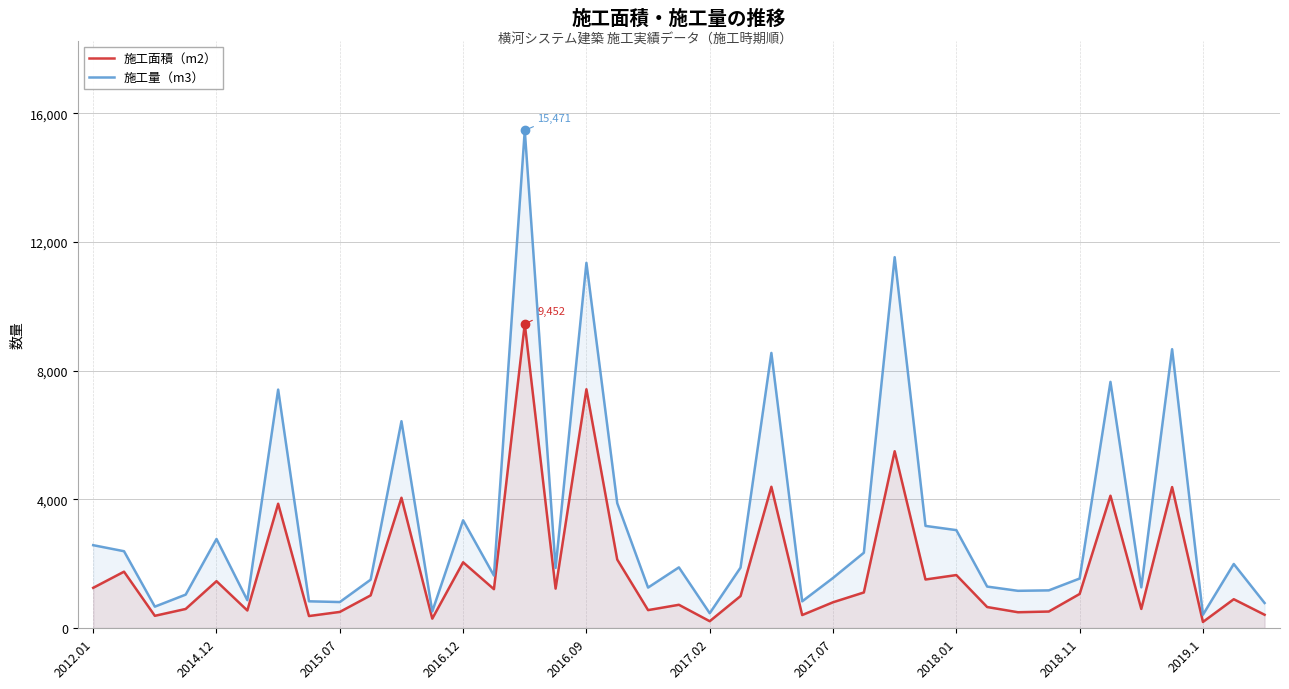

At which category is the sum across all series the highest?

14